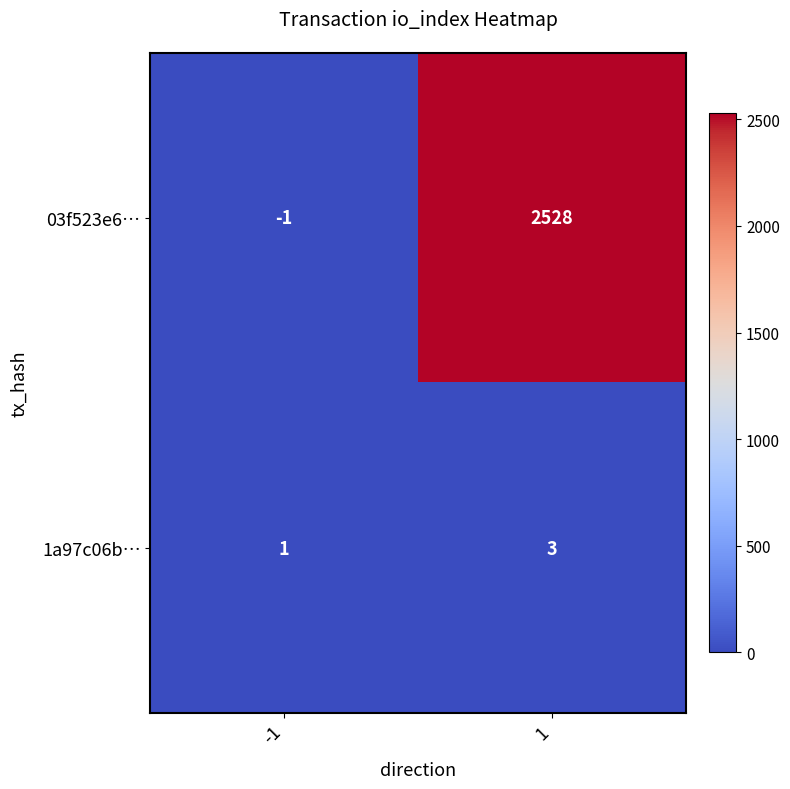

Reading left to right, list all the values displayed in this chart.

03f523e6…: -1=-1	1=2528
1a97c06b…: -1=1	1=3